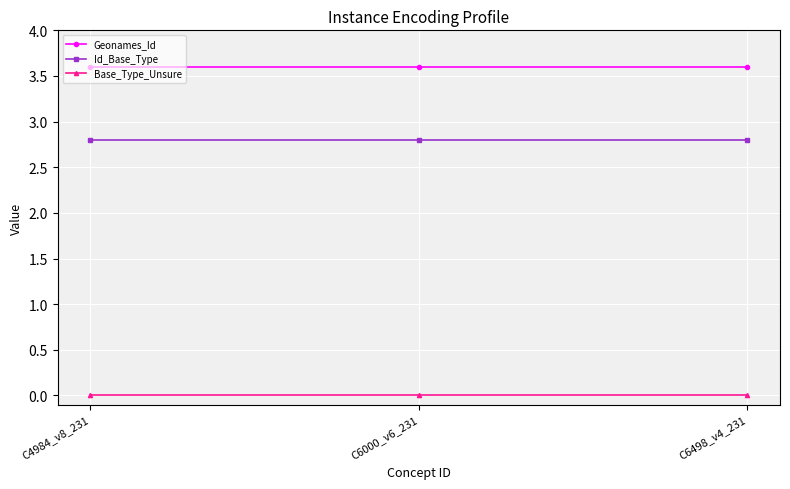

How many lines are shown in the chart?

3